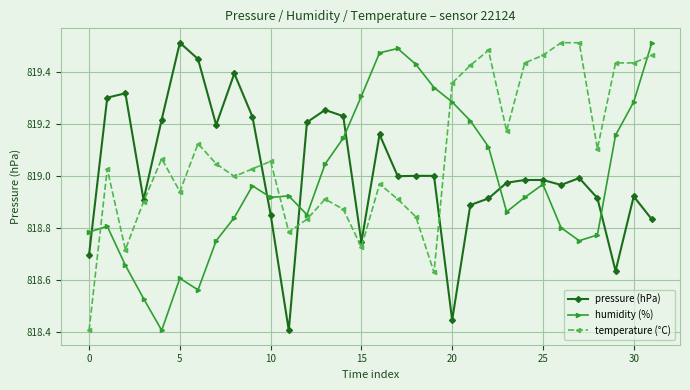

How many series are shown in this chart?

3